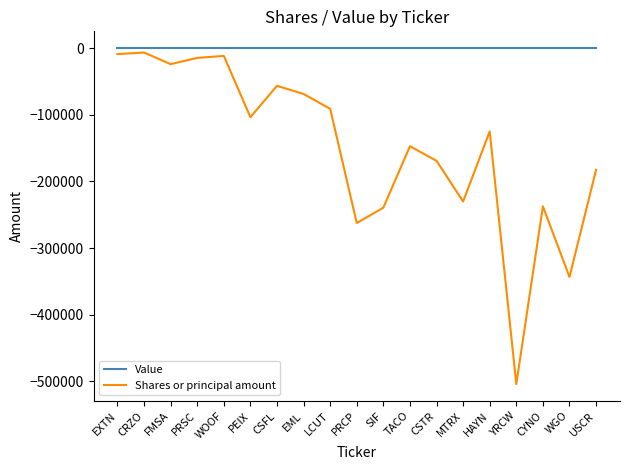

True or false: Shares or principal amount and Value intersect in this chart.

False